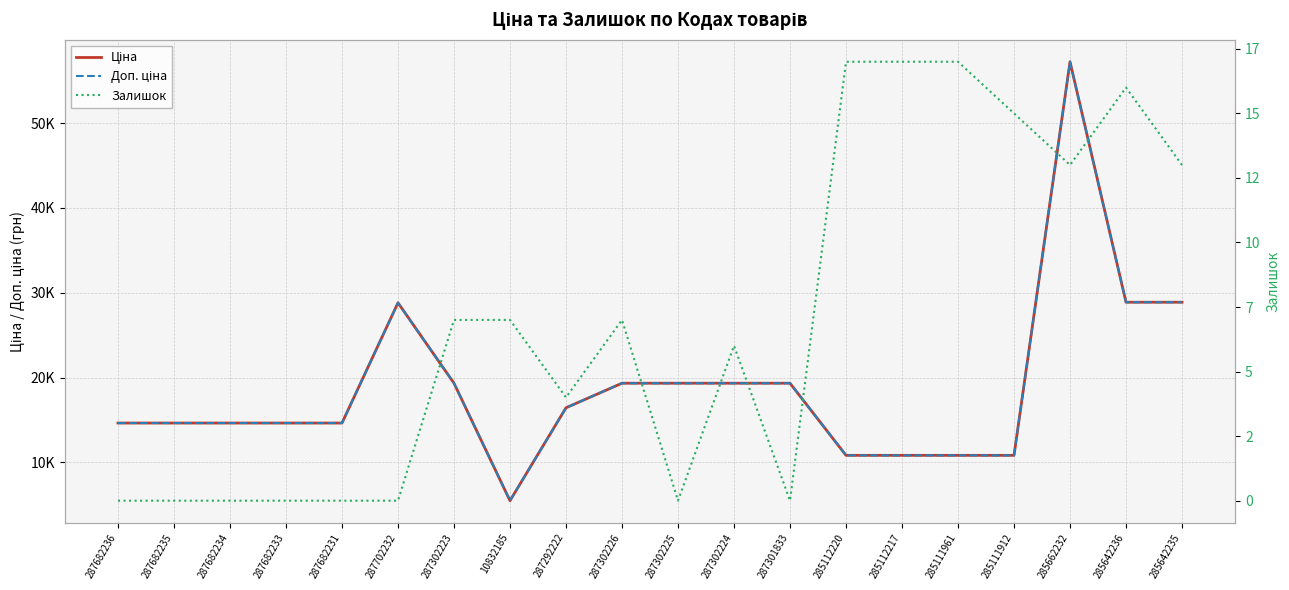

At 287292222, list the series in order from smallest to largest.

Залишок, Ціна, Доп. ціна